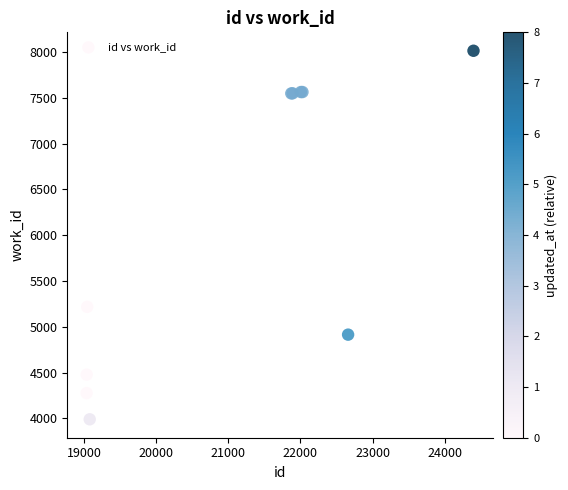

What Y value in the scatter plot is closest to 6002?

5218